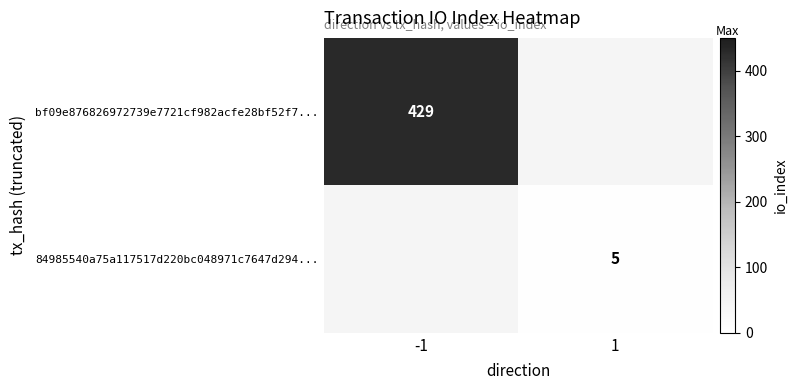

True or false: bf09e876826972739e7721cf982acfe28bf52f7... has a value of 246 at -1.

False